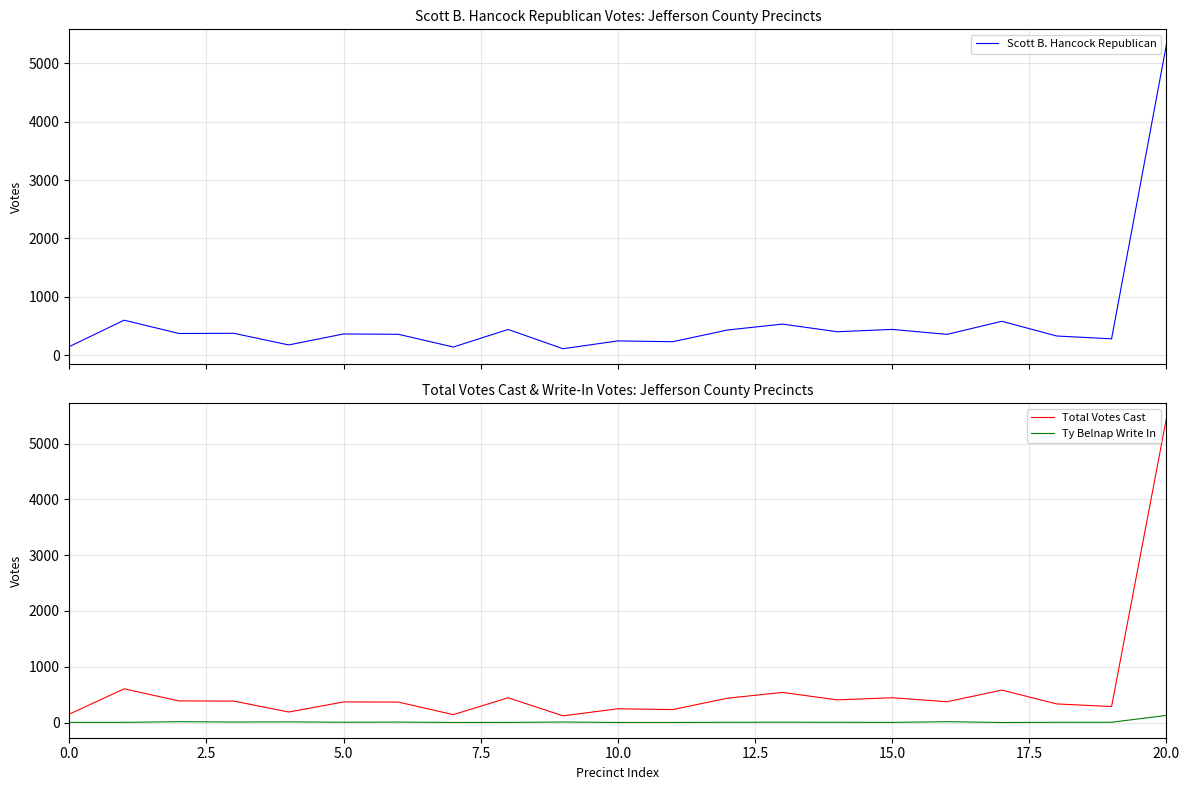

What is the minimum value for Total Votes Cast?

121